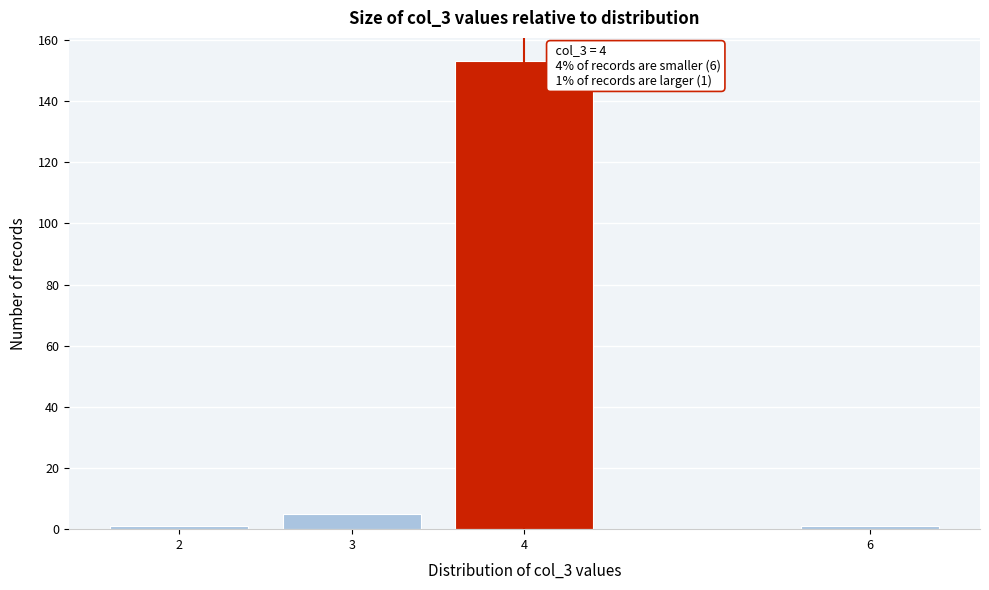

Reading left to right, transcribe all the data shown in this chart.

1	5	153	1